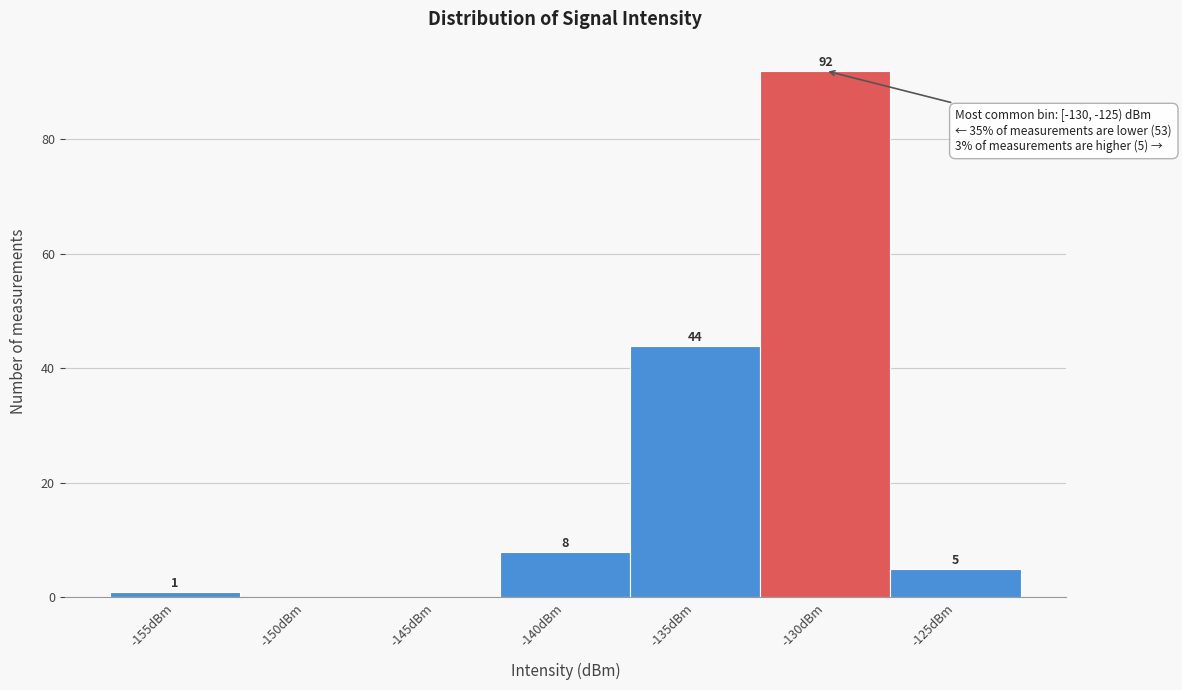

Reading left to right, extract all data points from this chart.

-155dBm=1	-150dBm=0	-145dBm=0	-140dBm=8	-135dBm=44	-130dBm=92	-125dBm=5